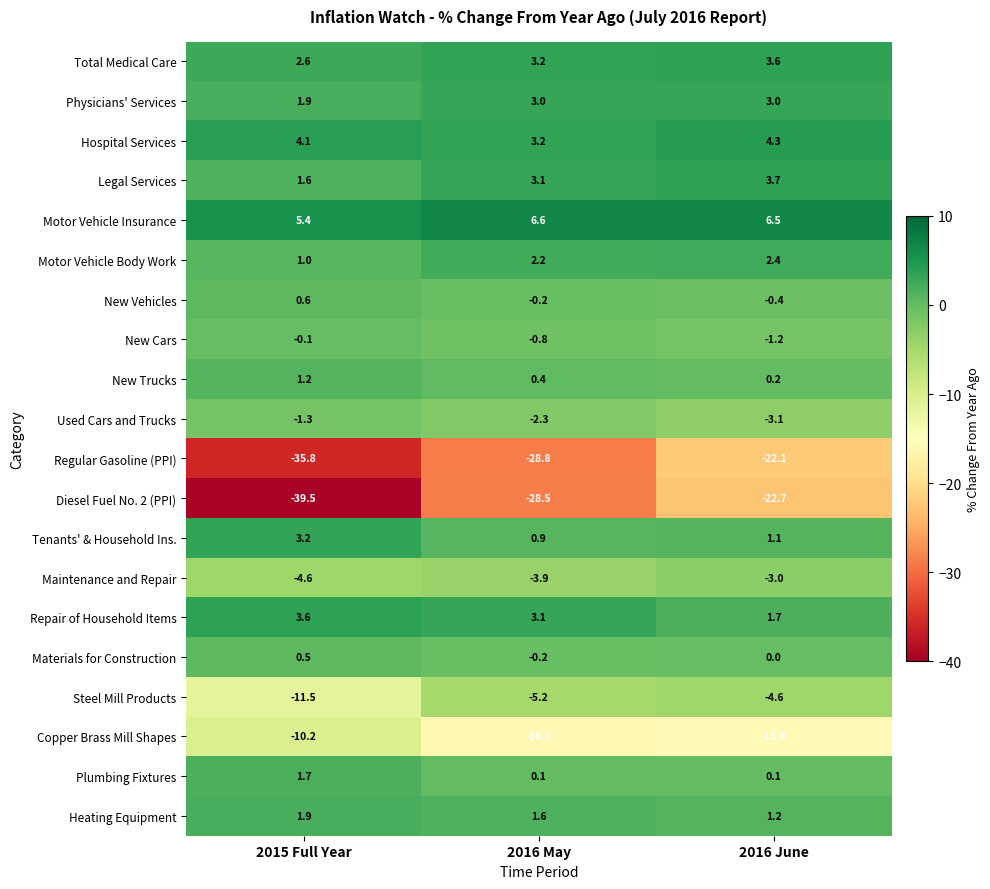

What is the total value across all series at 2016 June?

-45.2